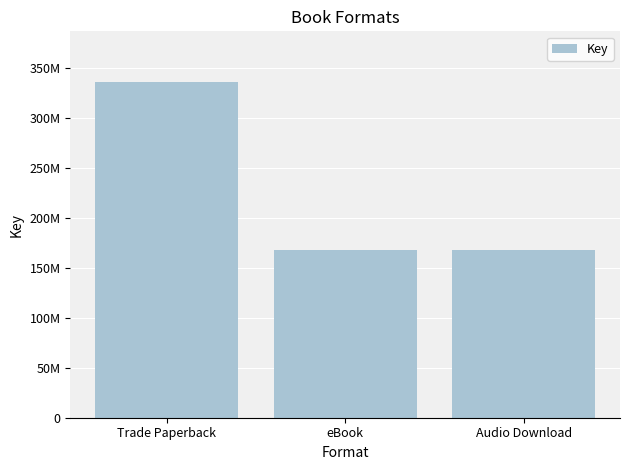

Count the values in the range 168204344 to 336408688.

3